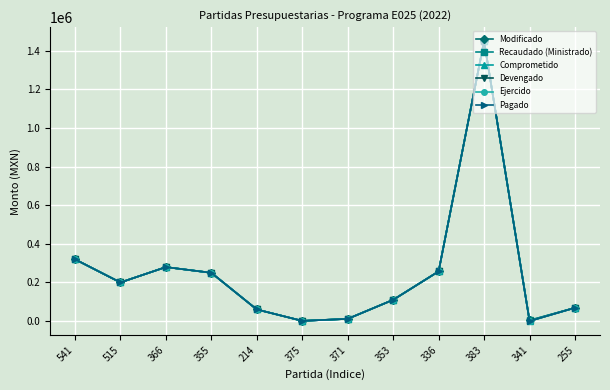

What is the average value of the Comprometido series?

250668.1